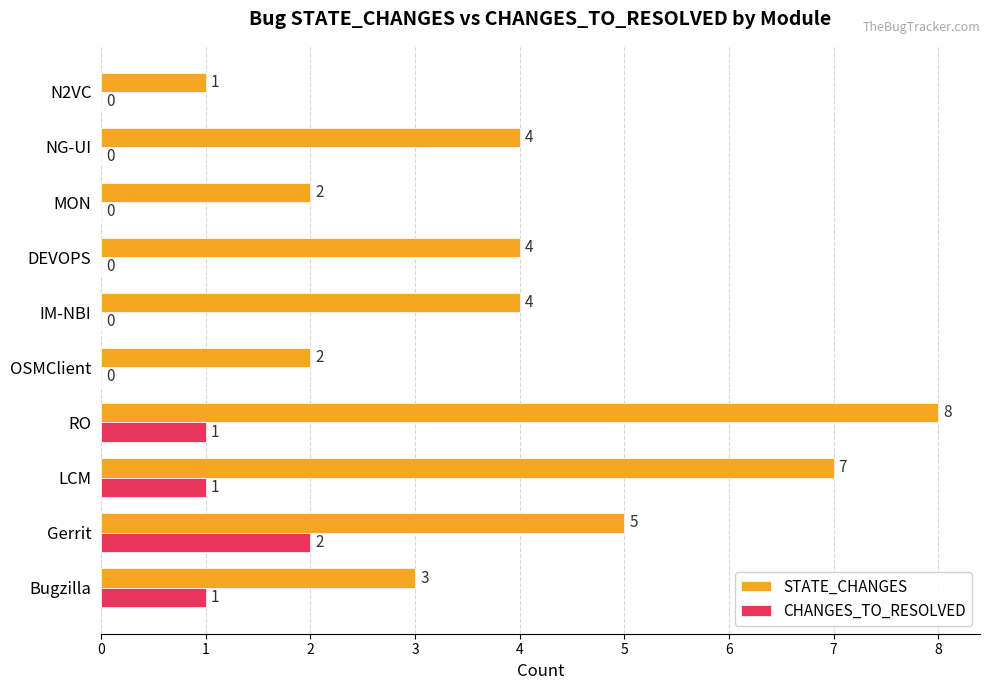

What is the sum of all STATE_CHANGES values?

40